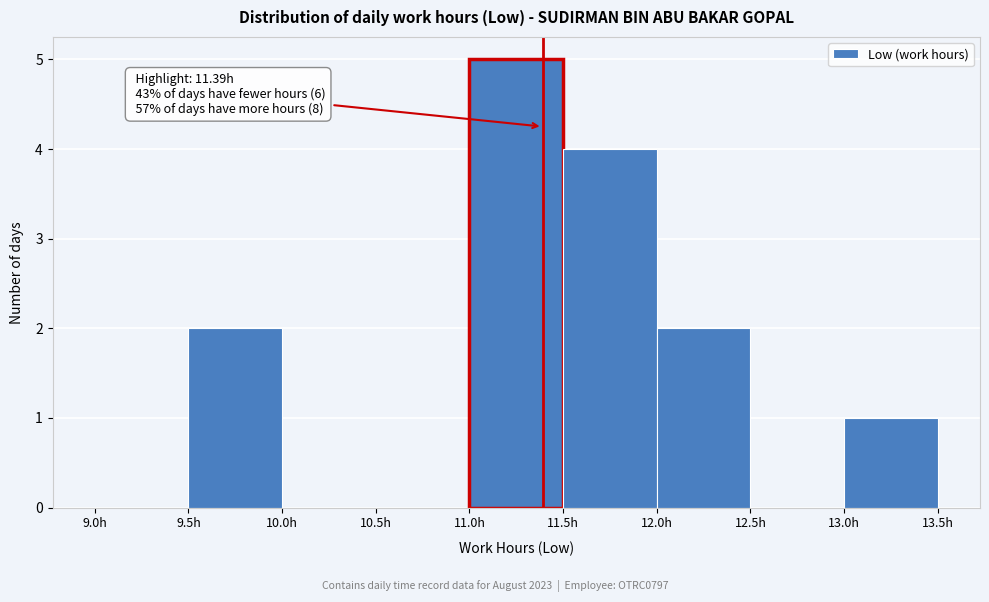

Which range on the x-axis has the tallest bar?

11.0 to 11.5